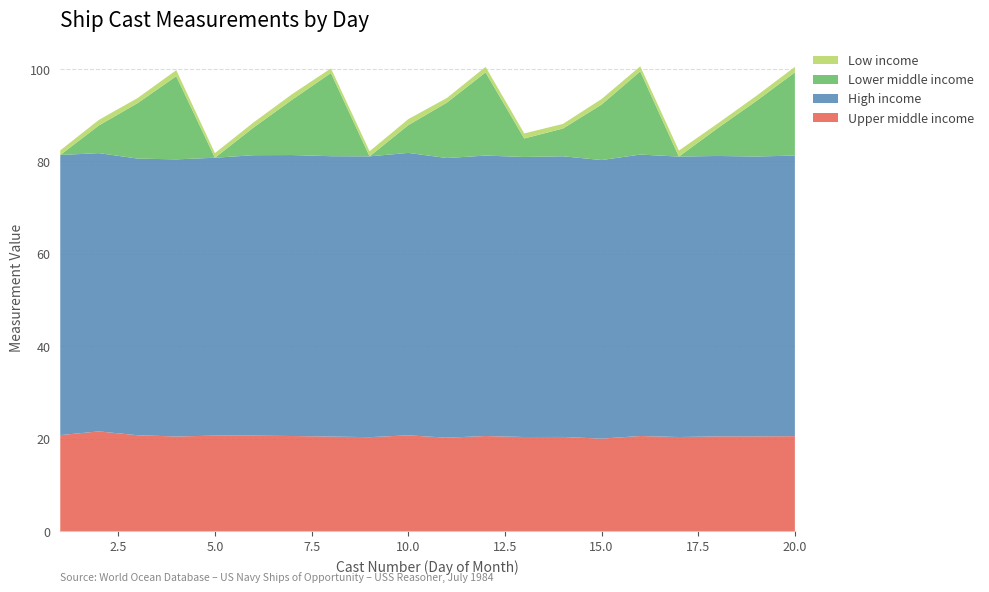

Reading left to right, transcribe all the data shown in this chart.

Upper middle income: 1=20.8	2=21.6	3=20.8	4=20.5	5=20.7	6=20.7	7=20.6	8=20.5	9=20.3	10=20.7	11=20.2	12=20.6	13=20.4	14=20.4	15=20.0	16=20.6	17=20.4	18=20.5	19=20.5	20=20.6
High income: 1=60.6	2=60.2	3=59.9	4=60.0	5=60.1	6=60.7	7=60.8	8=60.6	9=60.8	10=61.1	11=60.5	12=60.7	13=60.6	14=60.7	15=60.3	16=60.9	17=60.7	18=60.7	19=60.5	20=60.7
Lower middle income: 1=0.0	2=6.0	3=12.0	4=18.0	5=0.0	6=6.0	7=12.0	8=18.0	9=0.0	10=6.0	11=12.0	12=18.0	13=4.0	14=6.0	15=12.0	16=18.0	17=0.0	18=6.0	19=12.0	20=18.0
Low income: 1=1.0	2=1.2	3=1.1	4=1.3	5=1.0	6=1.1	7=1.2	8=1.0	9=1.1	10=1.3	11=1.0	12=1.2	13=1.1	14=1.0	15=1.2	16=1.1	17=1.3	18=1.0	19=1.1	20=1.2